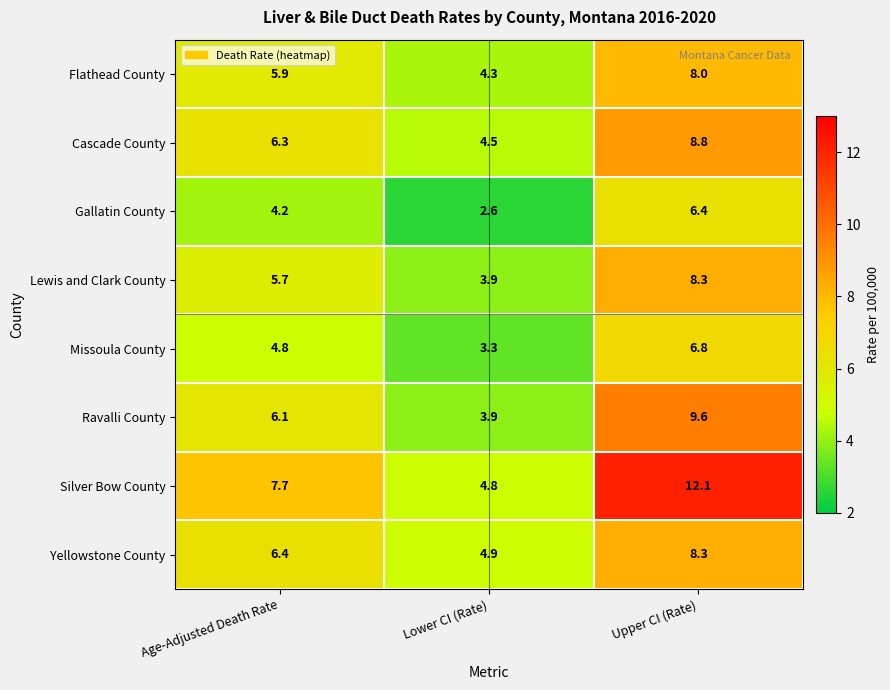

Which series changed the most between Age-Adjusted Death Rate and Lower CI (Rate)?

Silver Bow County